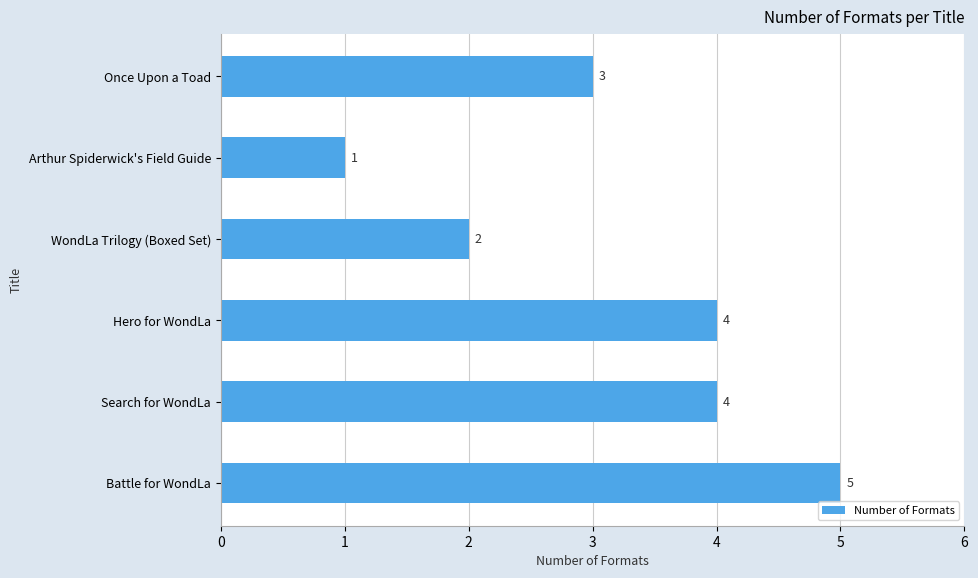

What is the difference between the maximum and second lowest values?

3